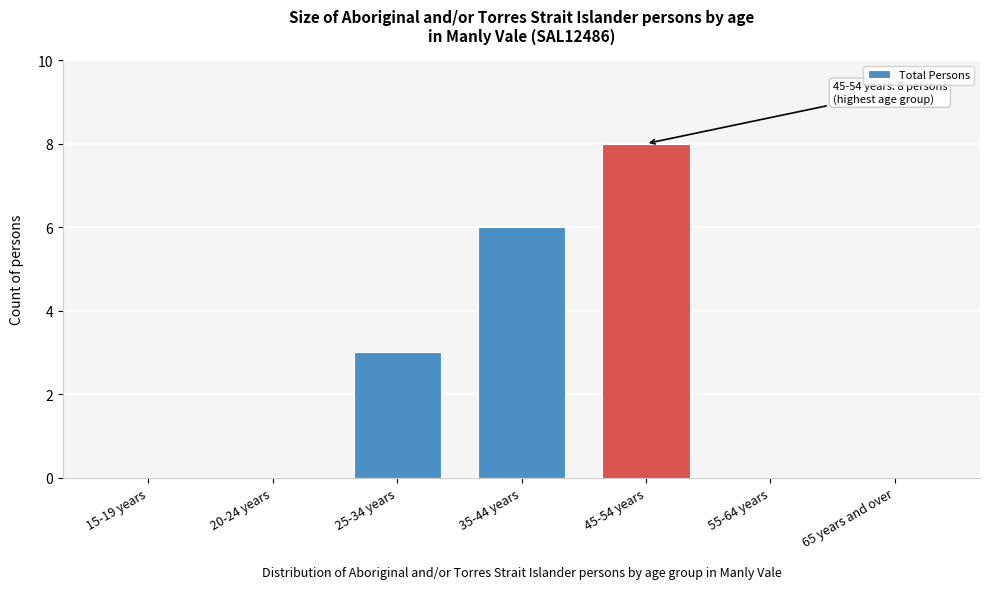

Reading right to left, transcribe all the data shown in this chart.

65 years and over=0	55-64 years=0	45-54 years=8	35-44 years=6	25-34 years=3	20-24 years=0	15-19 years=0